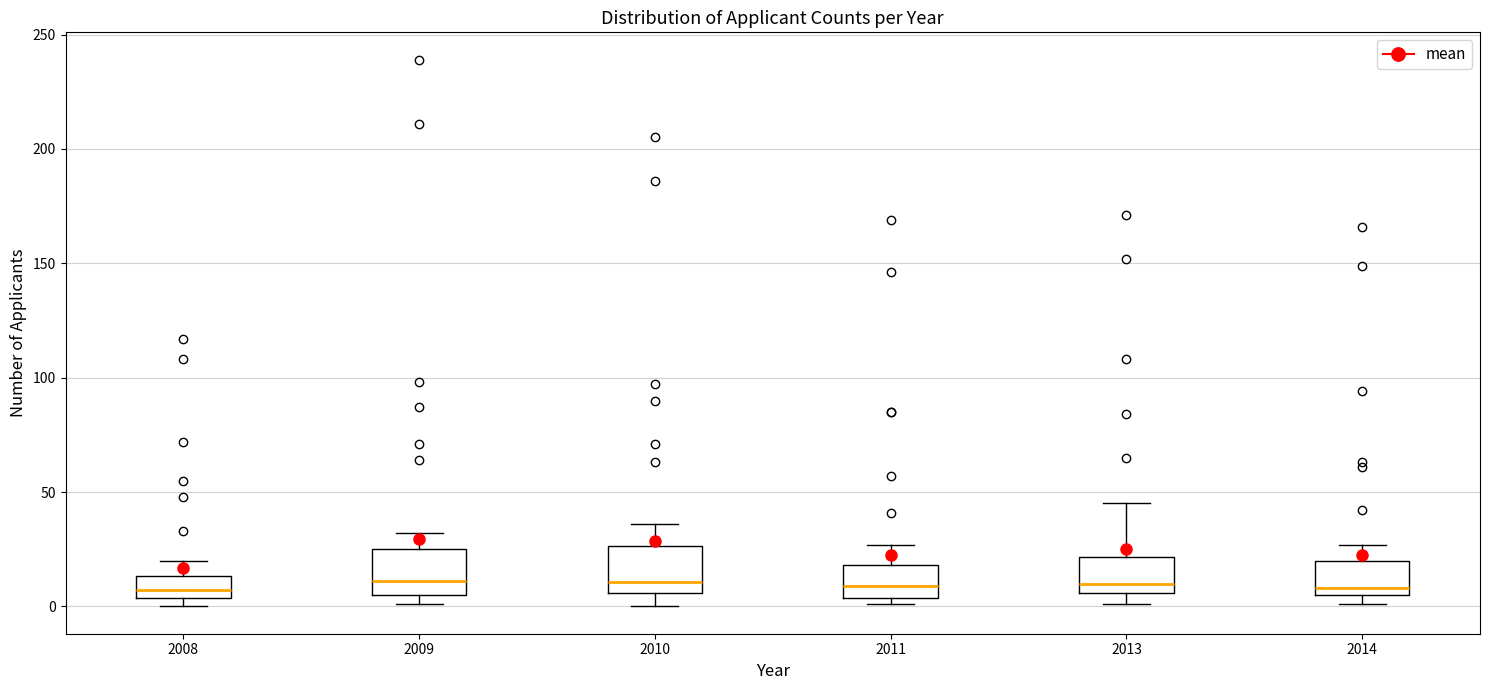

Where is the upper edge of the box at x = 2009 on the y-axis? The values are not printed on the chart, so give them approximately, as read against the axis.

25